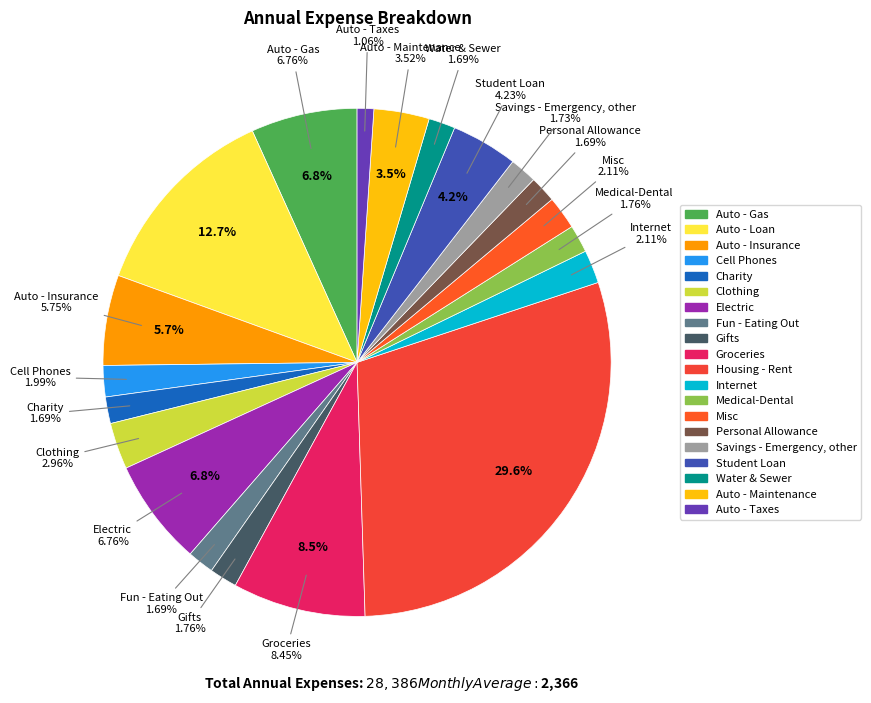

Is it true that Student Loan is 4% of the pie?

True